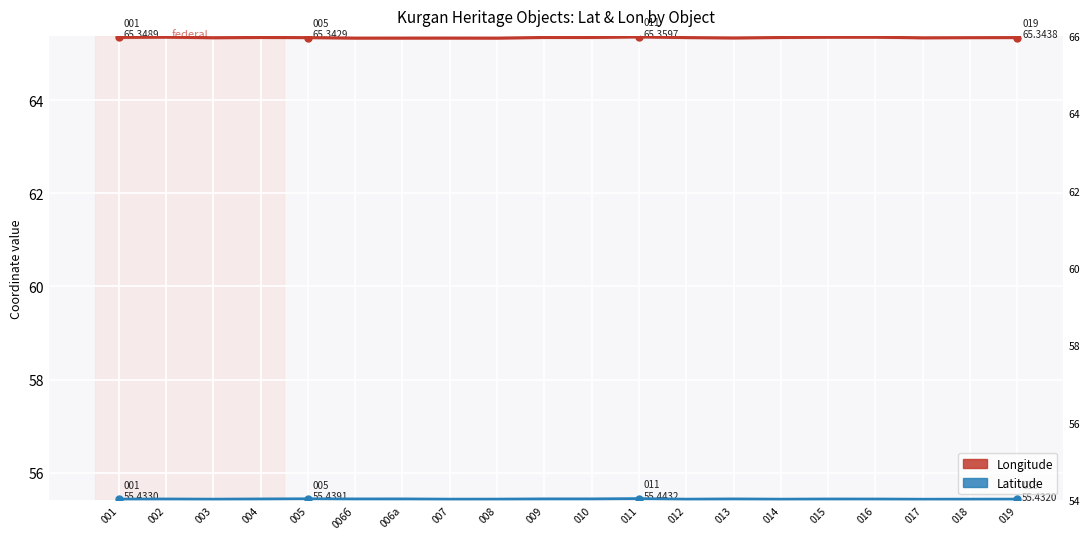

Reading left to right, extract all data points from this chart.

Longitude: 001=65.3	002=65.4	003=65.3	004=65.3	005=65.3	006б=65.3	006а=65.3	007=65.3	008=65.3	009=65.3	010=65.3	011=65.4	012=65.3	013=65.3	014=65.3	015=65.4	016=65.4	017=65.3	018=65.3	019=65.3
Latitude: 001=55.4	002=55.4	003=55.4	004=55.4	005=55.4	006б=55.4	006а=55.4	007=55.4	008=55.4	009=55.4	010=55.4	011=55.4	012=55.4	013=55.4	014=55.4	015=55.4	016=55.4	017=55.4	018=55.4	019=55.4